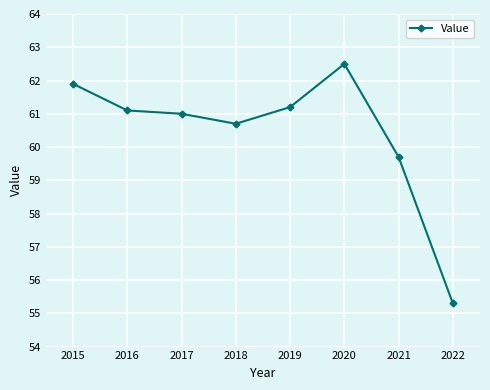

Which label corresponds to the largest value in the chart?

2020